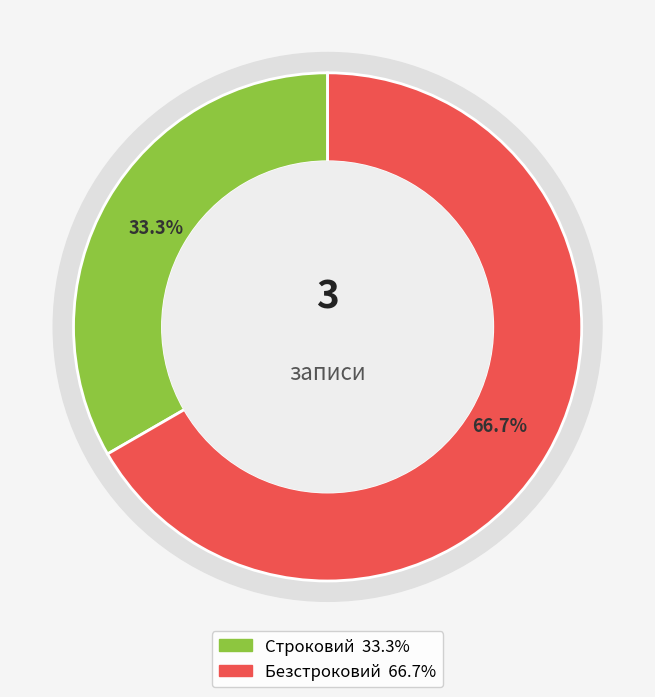

To the nearest percent, what is the difference between the largest and smallest slice percentages?

33%